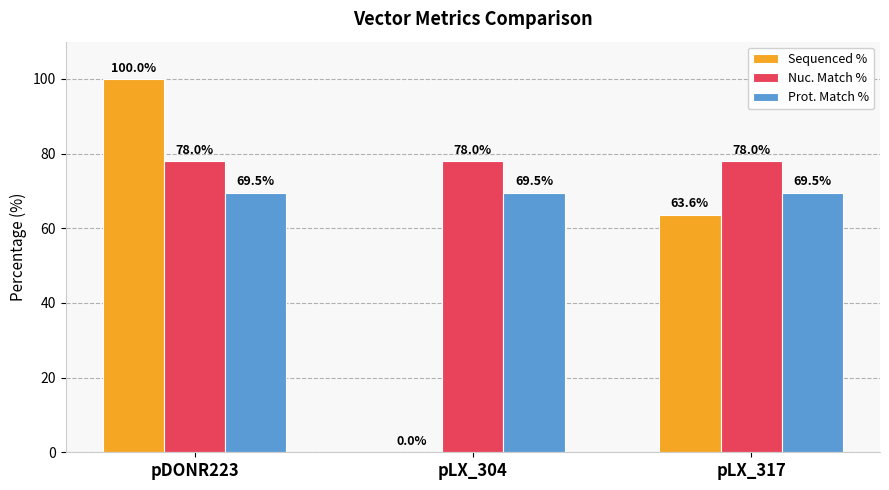

Which label corresponds to the largest value in the chart?

pDONR223